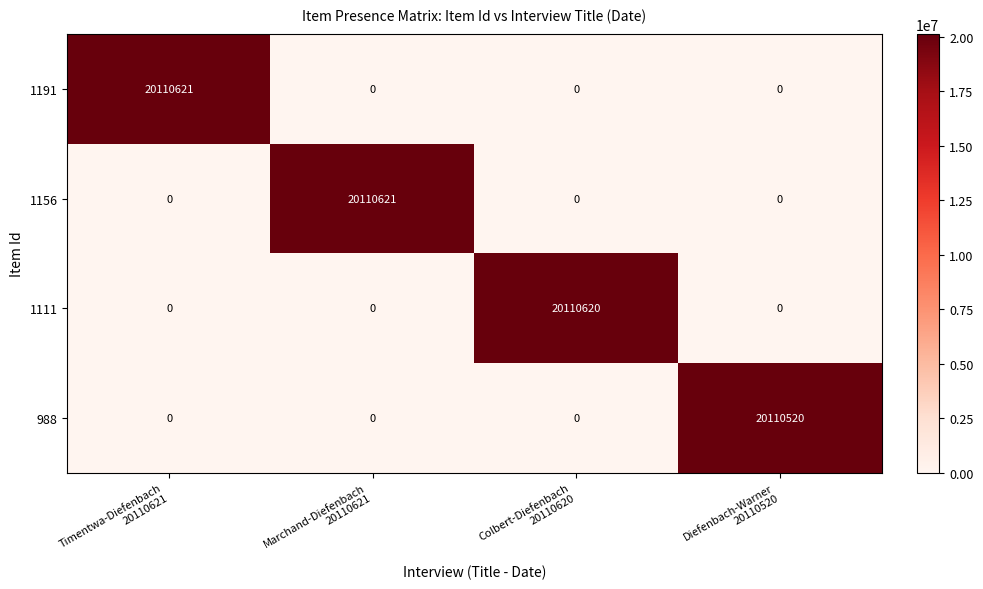

Reading left to right, list all the values displayed in this chart.

1191: 20110621	0	0	0
1156: 0	20110621	0	0
1111: 0	0	20110620	0
988: 0	0	0	20110520